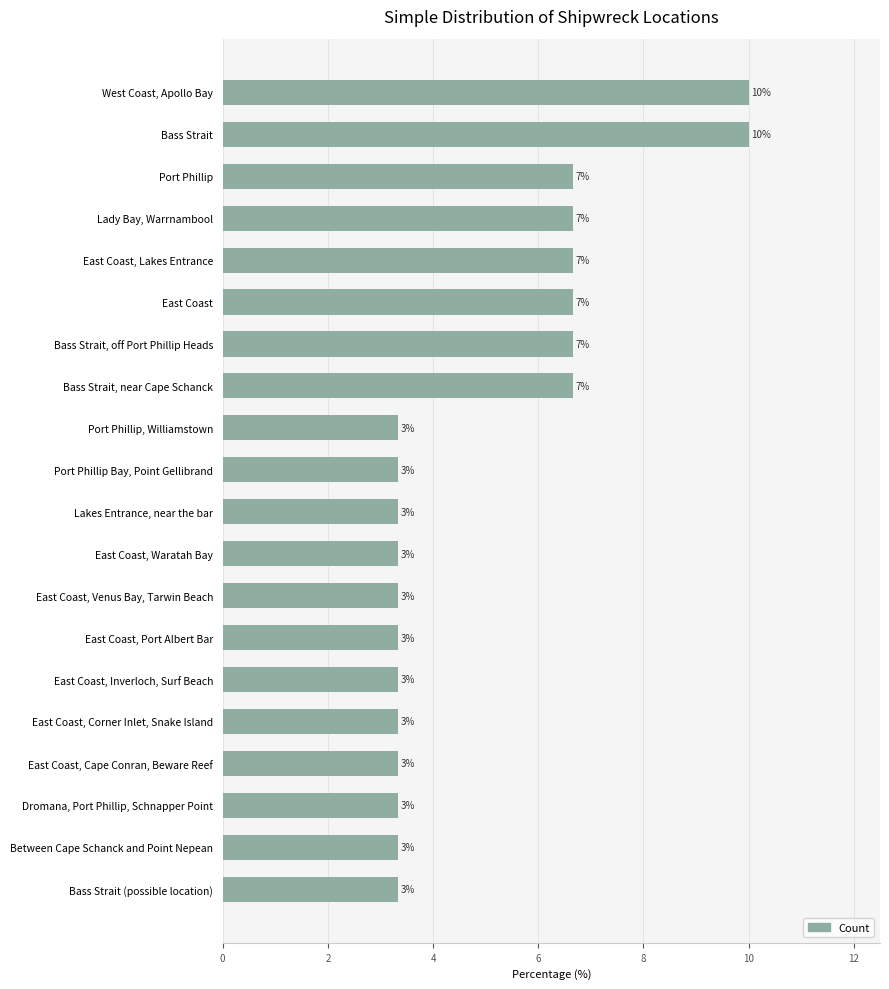

How many bars are there in total?

20